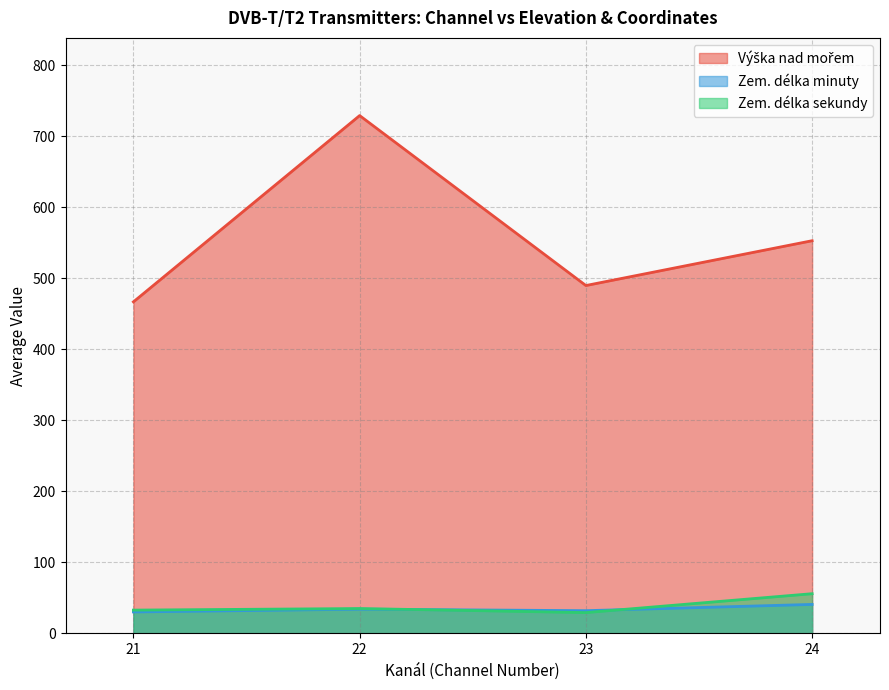

At which category does Zem. délka sekundy reach its first local peak?

22